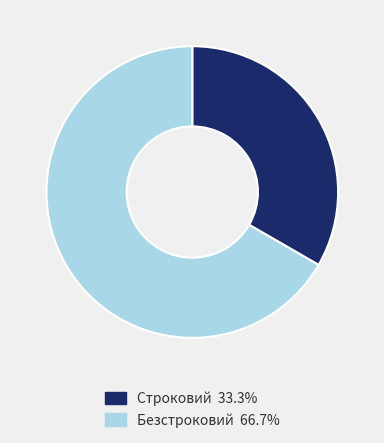

Is the sum of Безстроковий and Строковий greater than half?

Yes